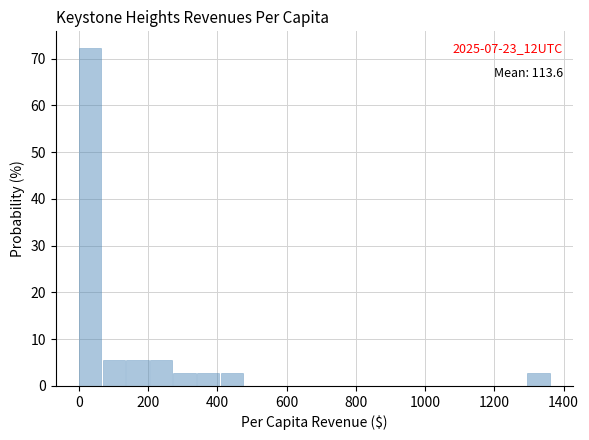

Around what value on the x-axis is the tallest bar? Give the approximate position of its centre, as read against the axis.

40